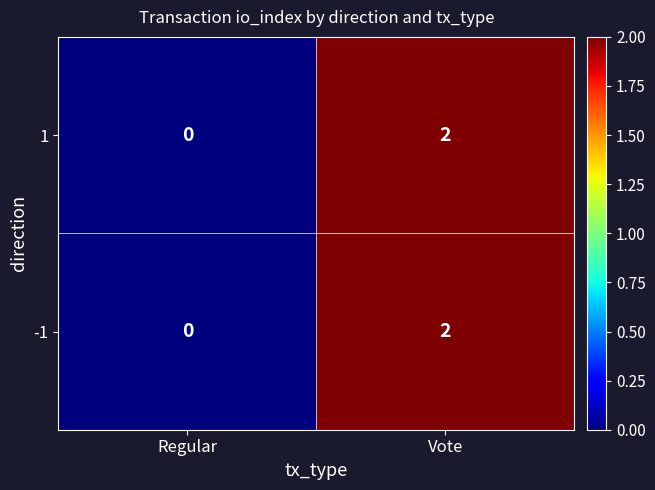

At which category does the chart reach its peak across all series?

Vote